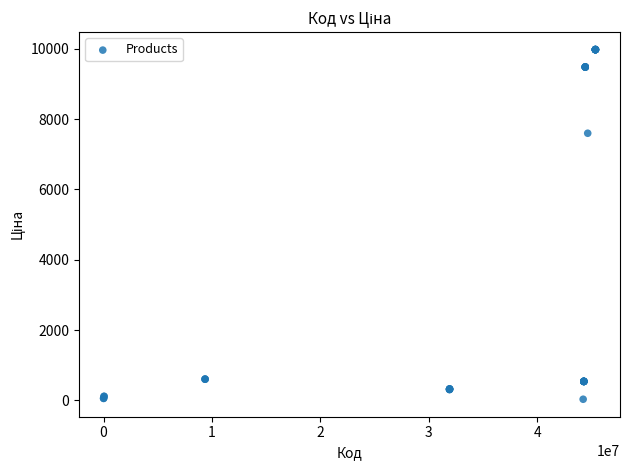

What Y value in the scatter plot is closest to 5003?

7596.5